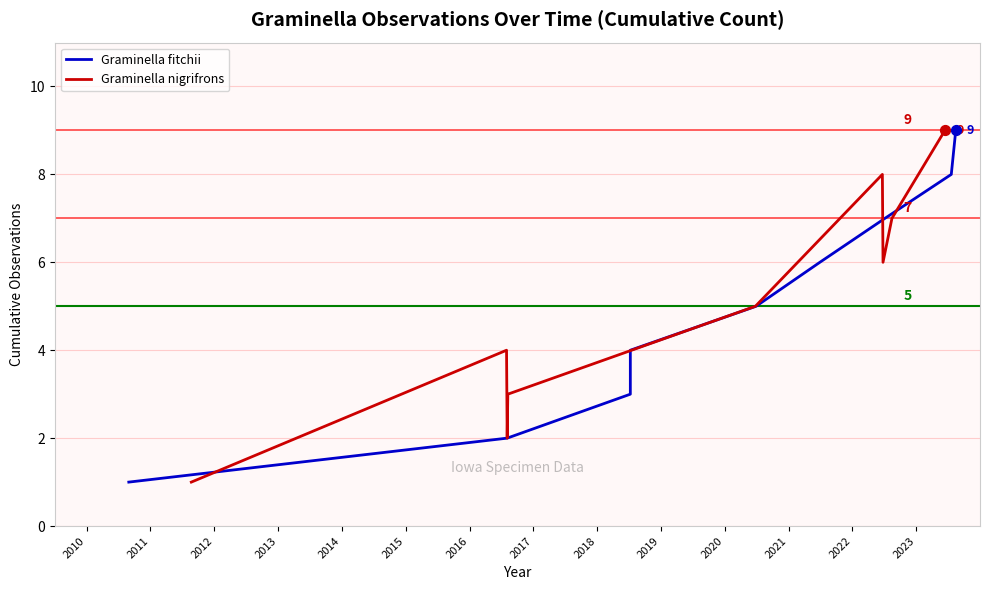

Which series reaches the minimum Y coordinate?

Graminella fitchii